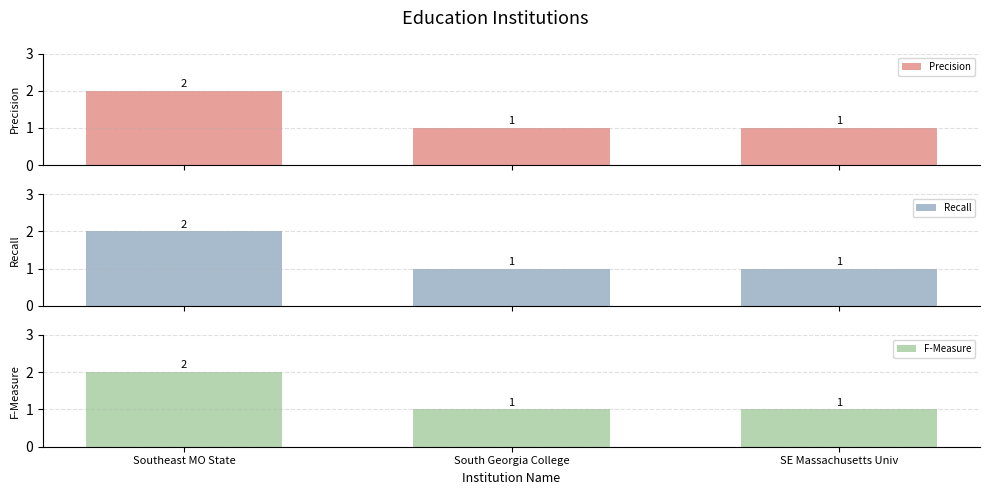

At how many categories does at least one series exceed 1?

1